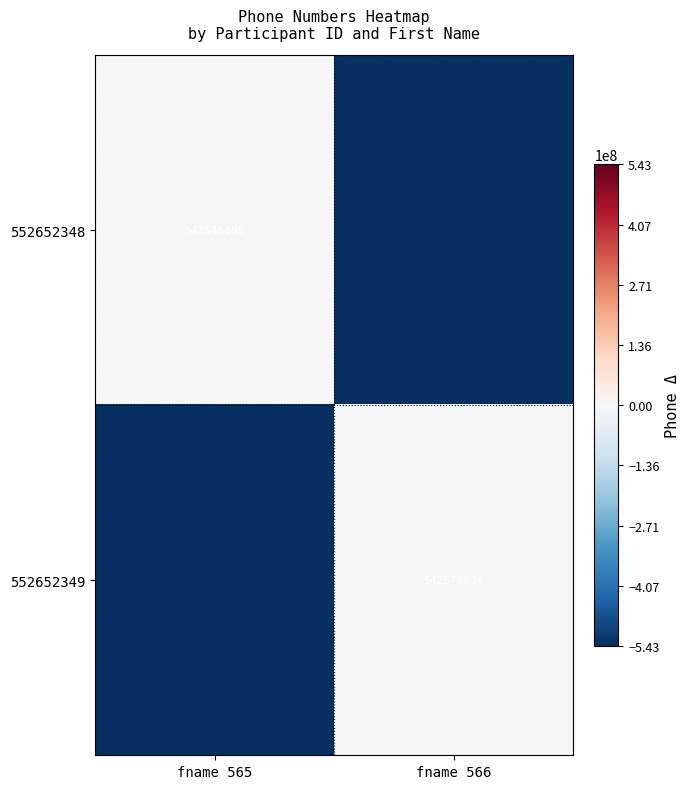

Is it true that 552652348 equals 706273179.2 at fname 565?

False